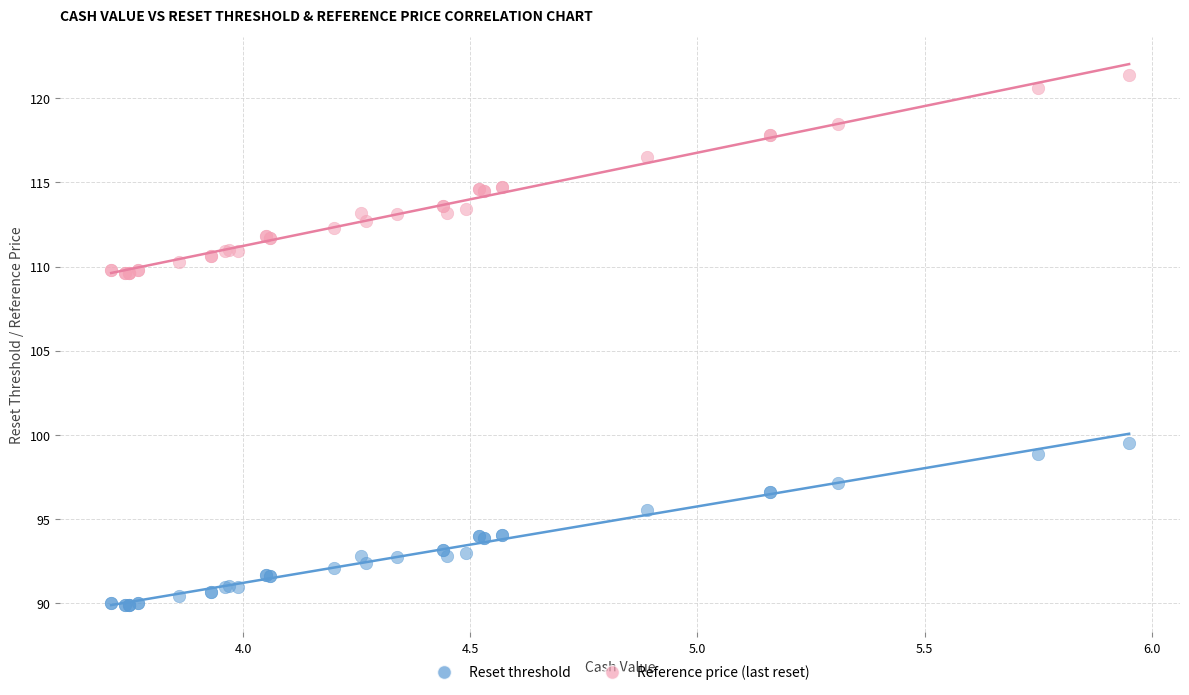

What is the X range (max minus min) for the scatter plot?

2.2